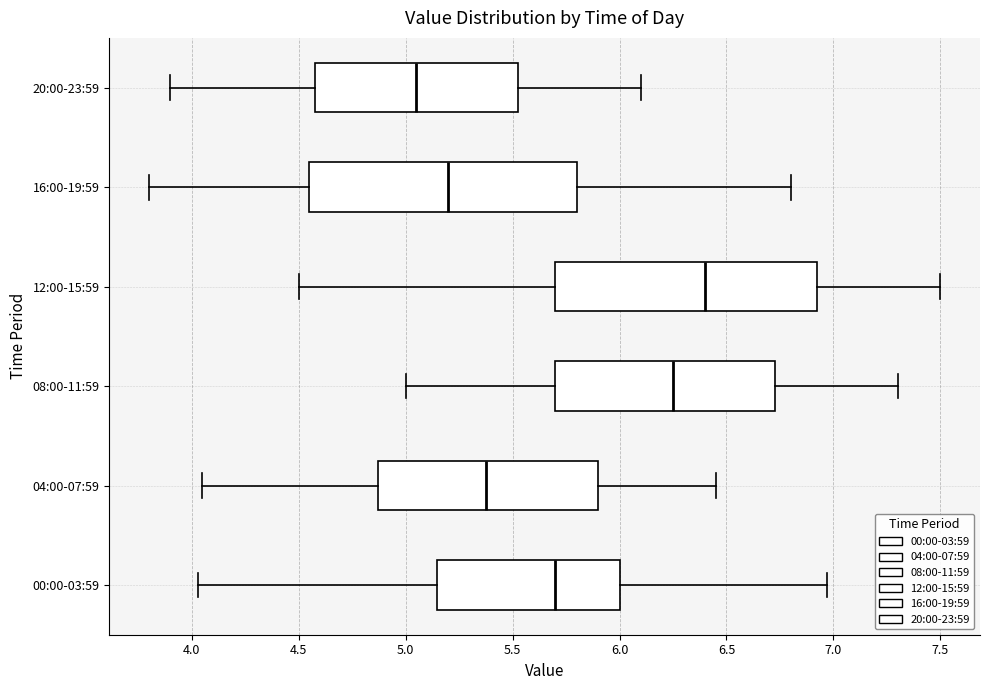

Which box has the furthest to the right median line?

12:00-15:59